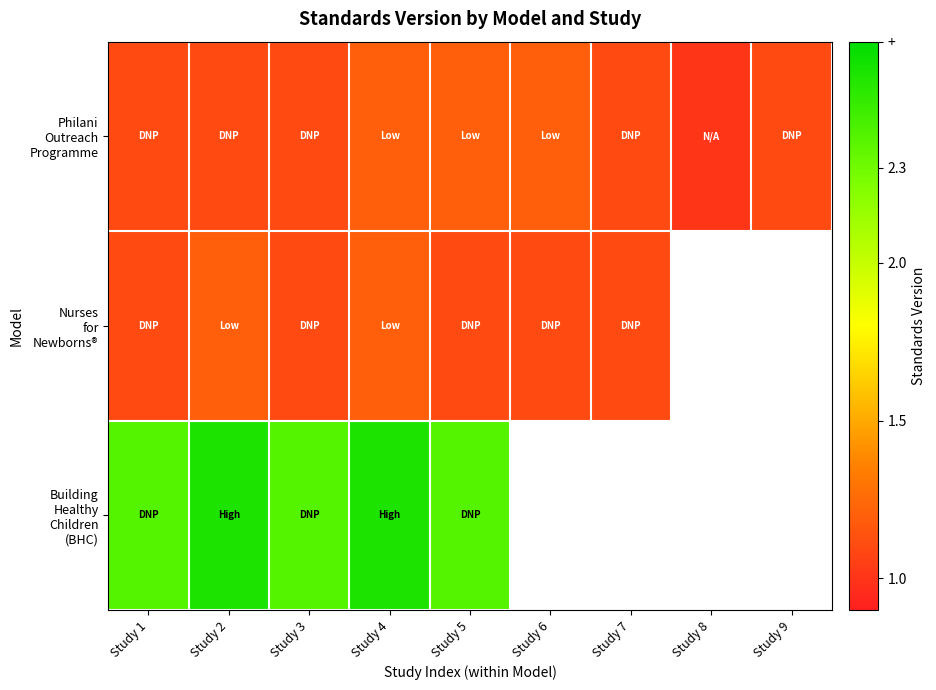

Where is Philani Outreach Programme nearest to the value 1?

Study 8